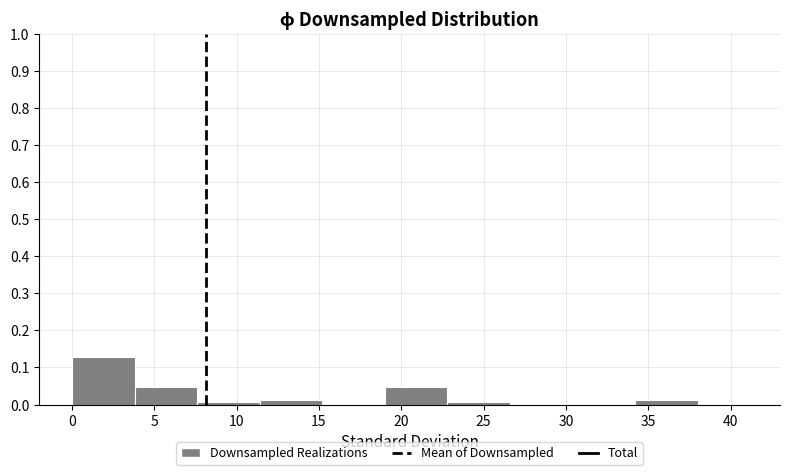

What is the height of the bar covering 19.0 to 22.8 on the x-axis? Neither the bar edges nor the heights are printed on the chart, so give them approximately, as read against the axes.

0.05